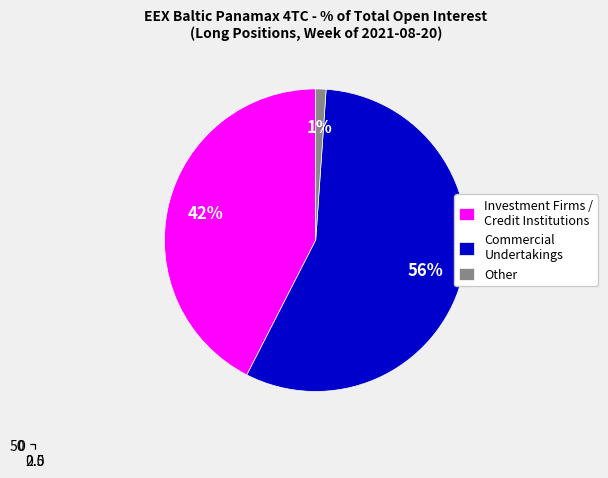

Combined, do Investment Firms or credit institutions and Commercial Undertakings account for over 50%?

Yes